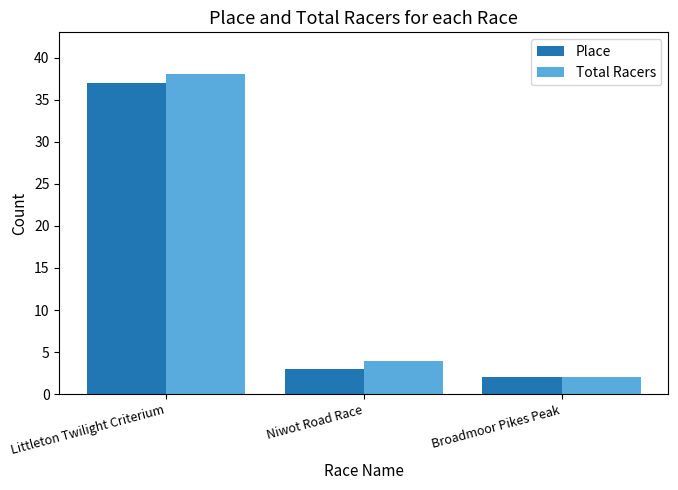

What is the average value of the Place series?

14